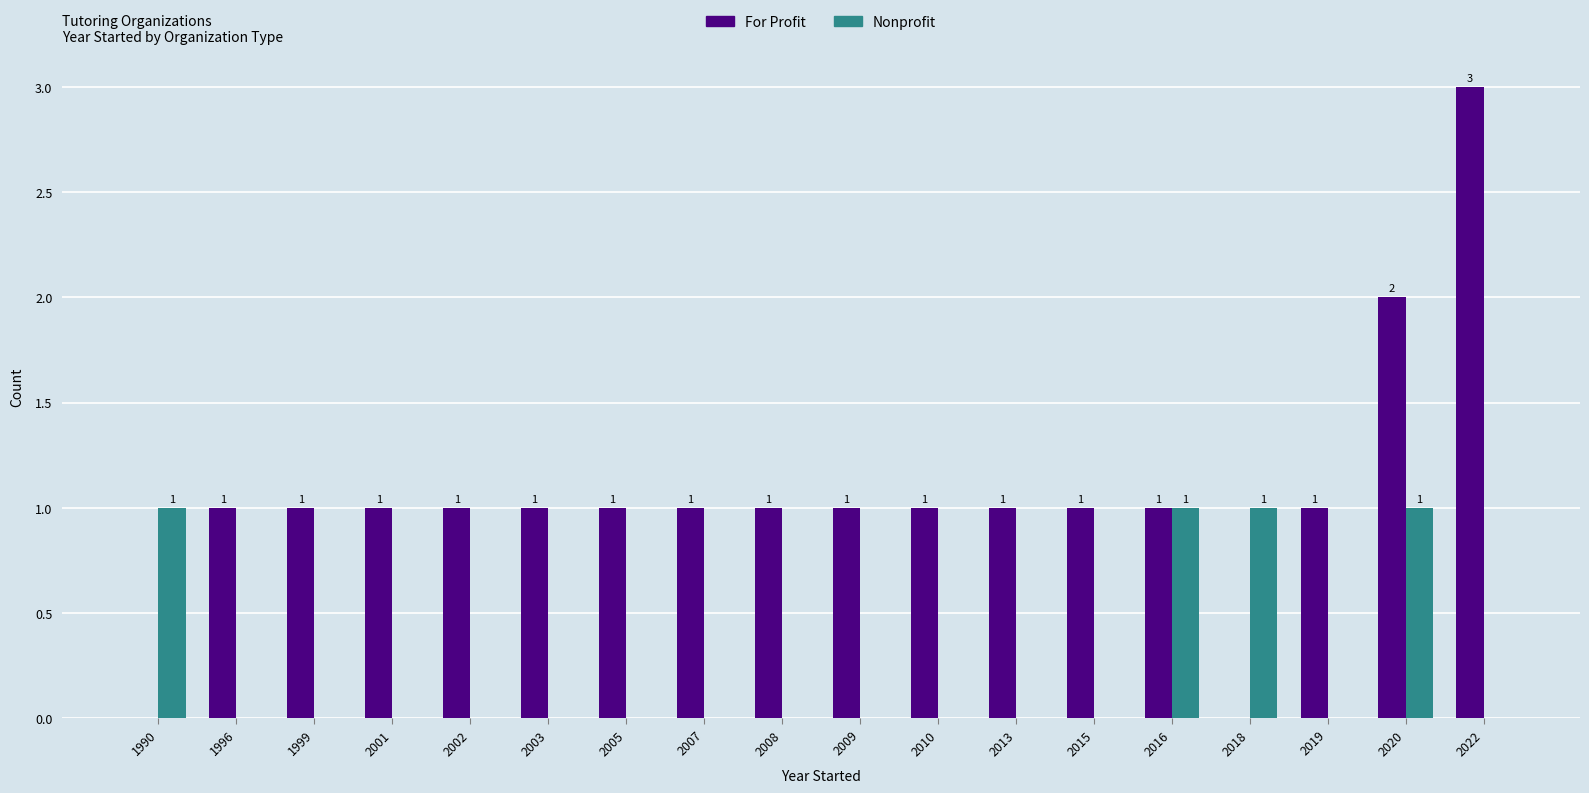

What is the sum of all Nonprofit values?

4